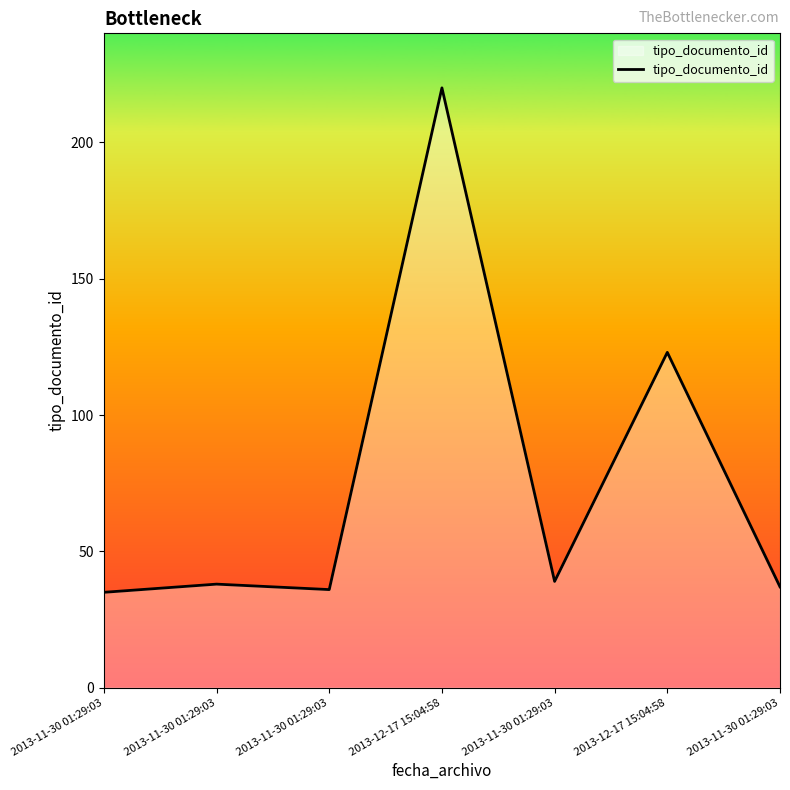

How many series are shown in this chart?

1